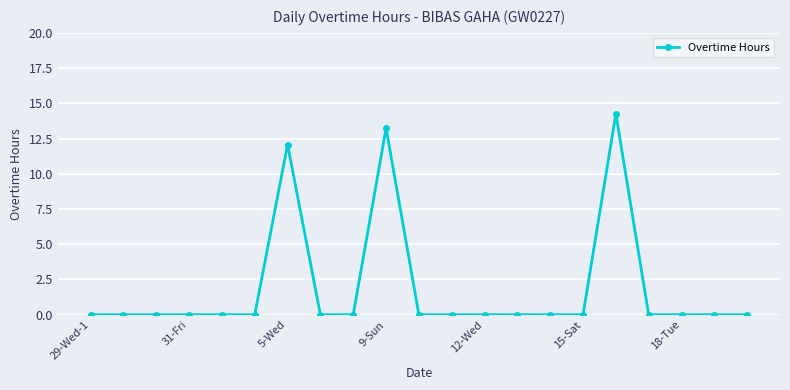

What is the sum of all values?

39.6